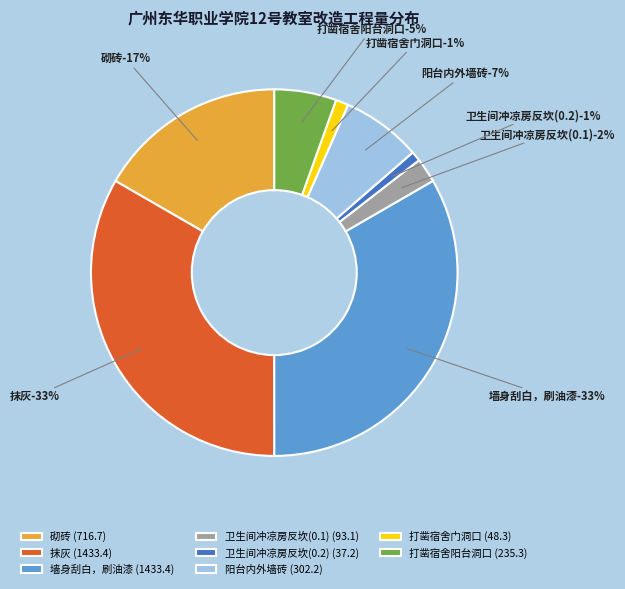

Is it true that 卫生间冲凉房反坎(0.1) is 2% of the pie?

True